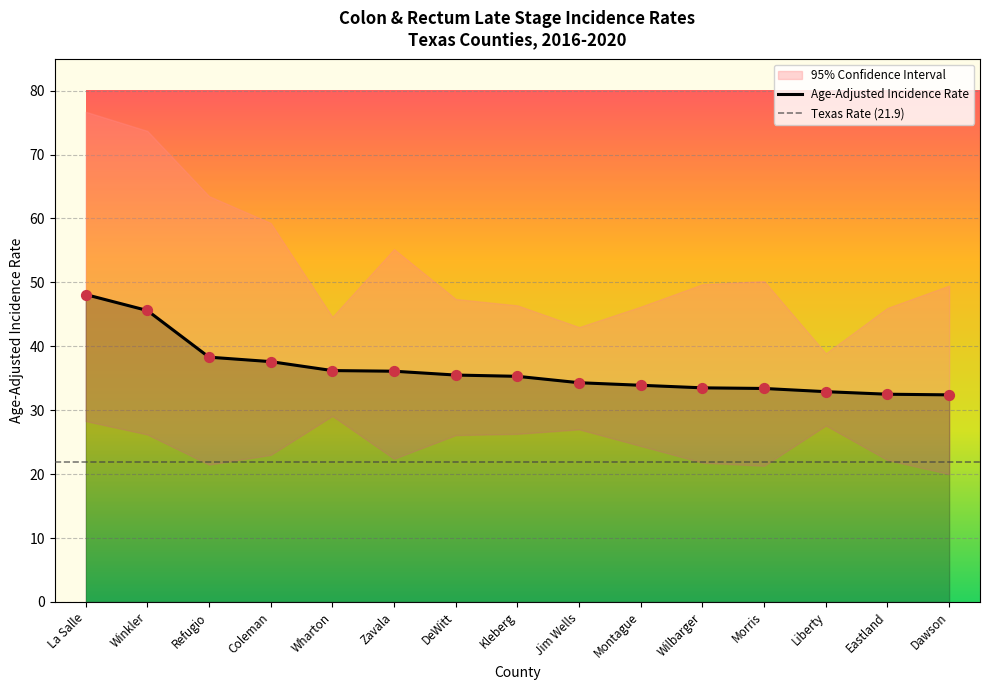

Which series has the largest total across all categories?

Upper 95% CI